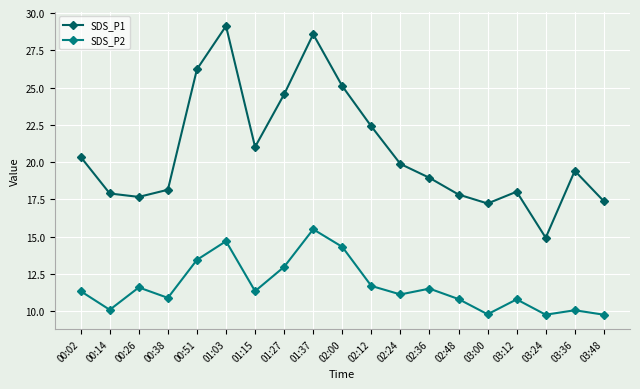

What is the difference between the maximum and second lowest values in the SDS_P2 series?

5.7